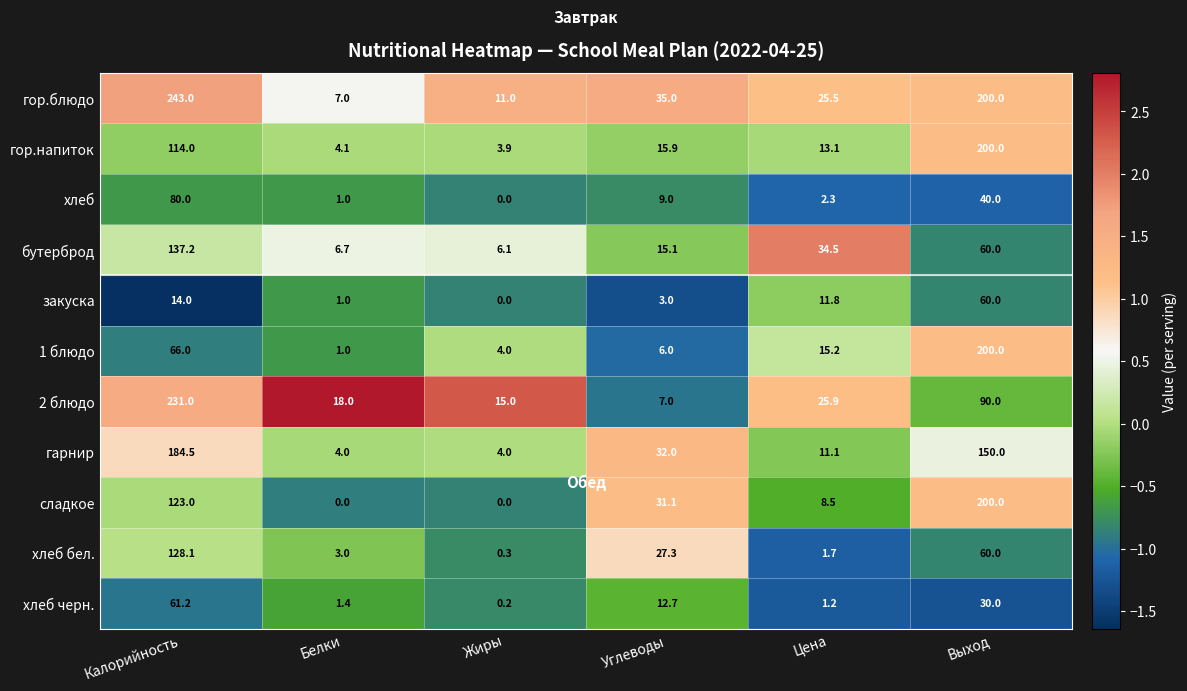

The гор.блюдо series shows 67.5 at Выход. True or false?

False